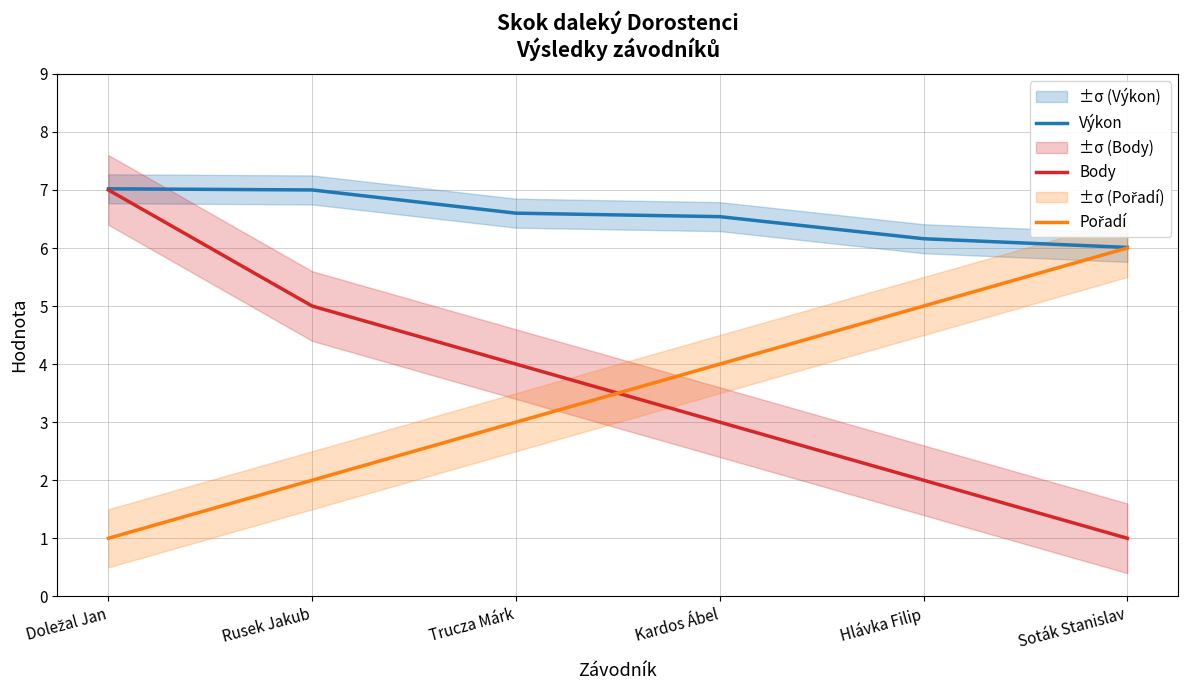

What is the difference between the Pořadí values at Soták Stanislav and Doležal Jan?

5.0